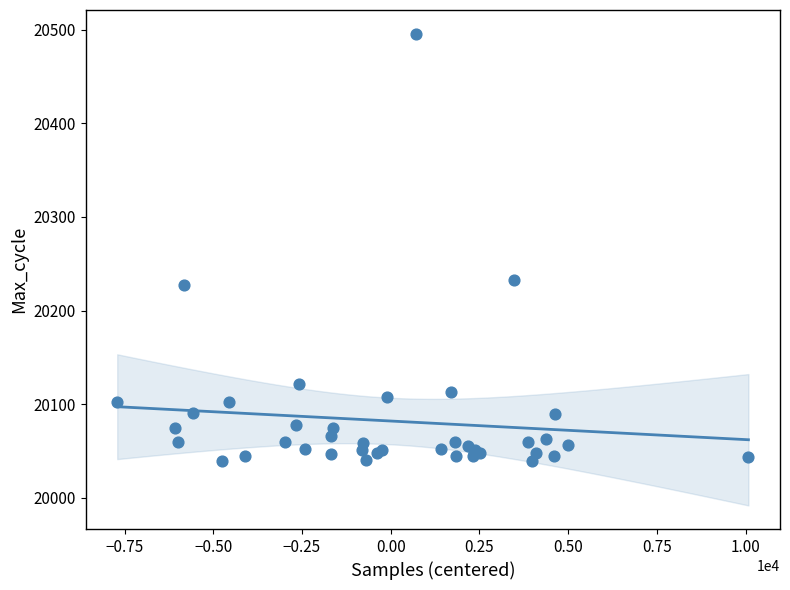

What Y value in the scatter plot is closest to 20267?

20233